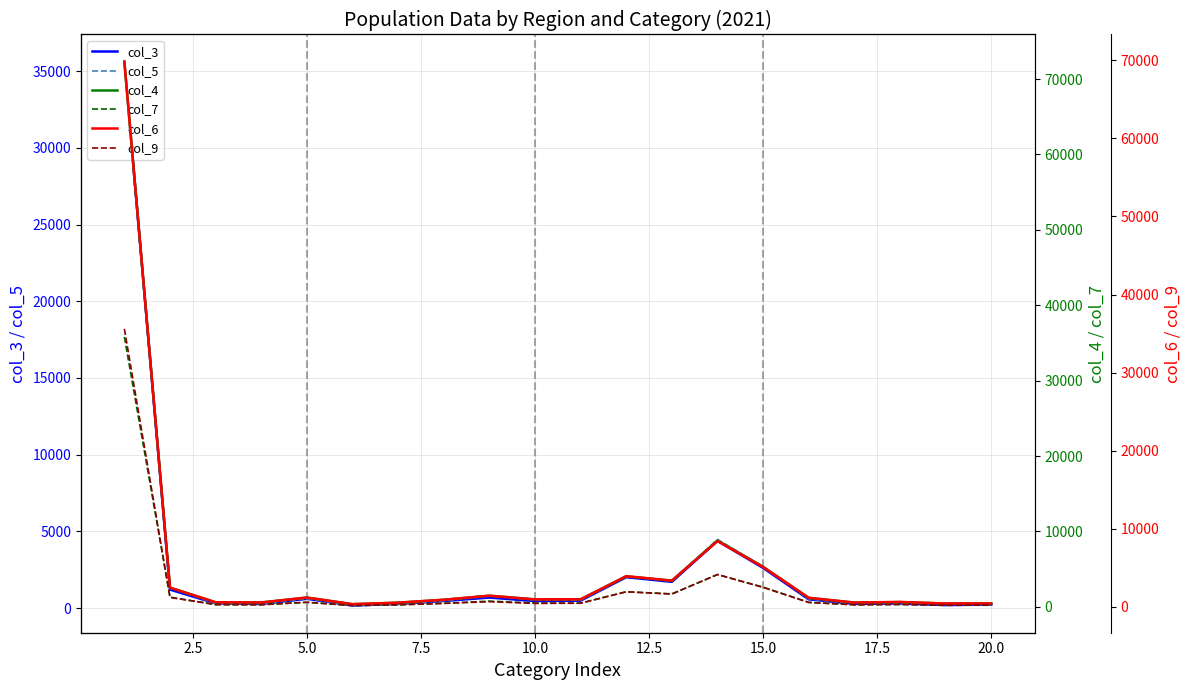

What is the lowest value of the col_6 series?

349